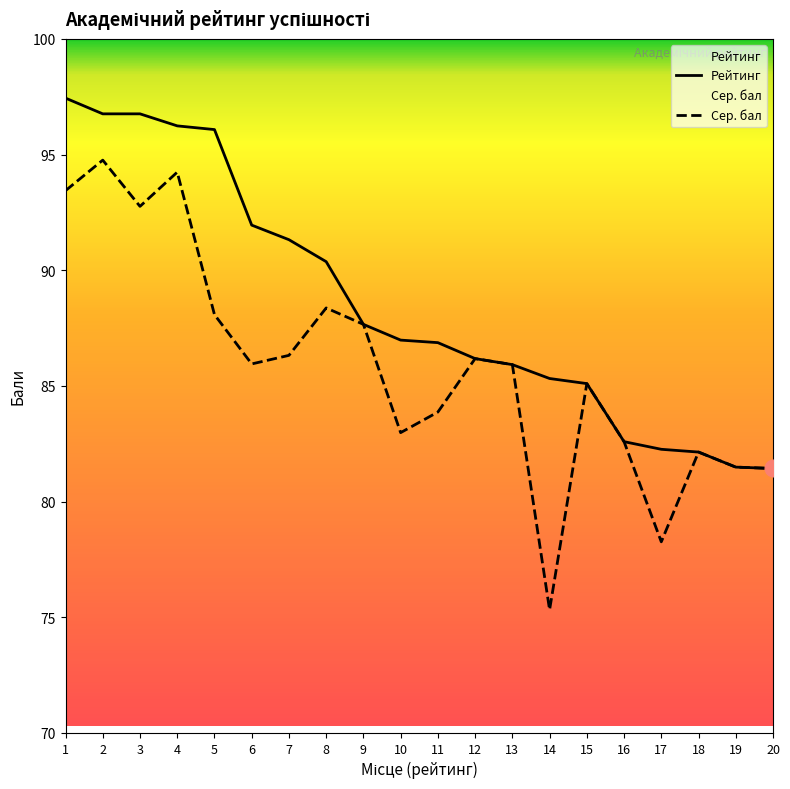

True or false: Сер. бал and Рейтинг cross at least once.

False